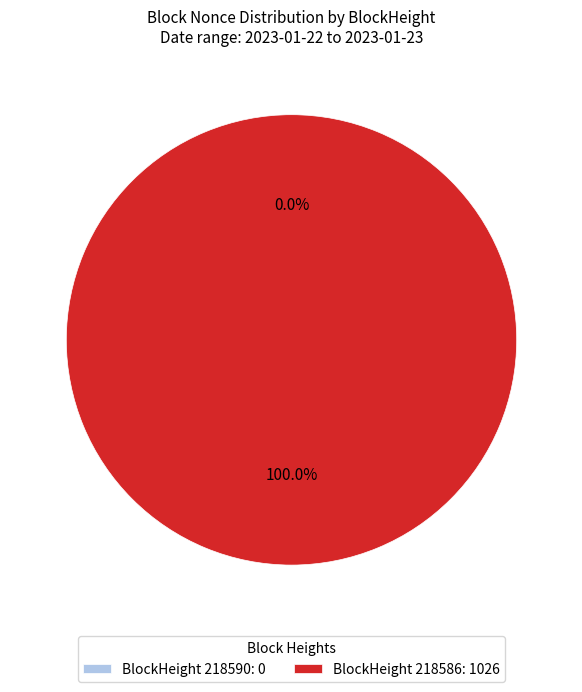

Is the sum of 218590 and 218586 greater than half?

Yes